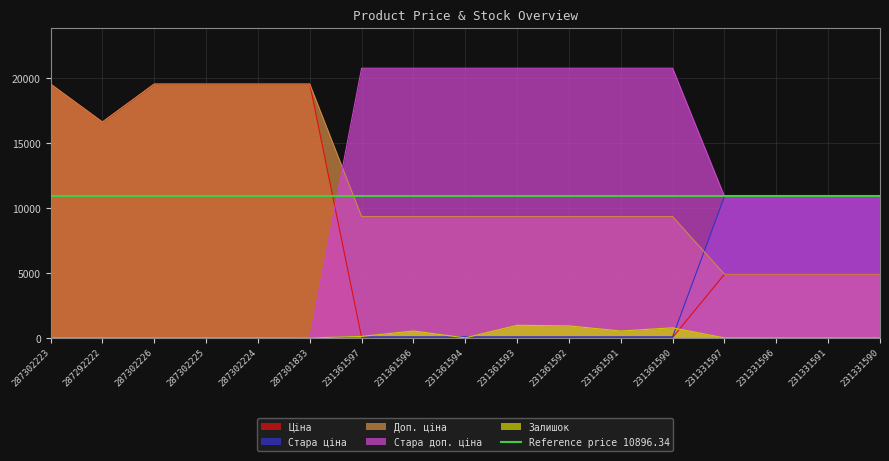

How many values in Стара доп. ціна are above zero?

11